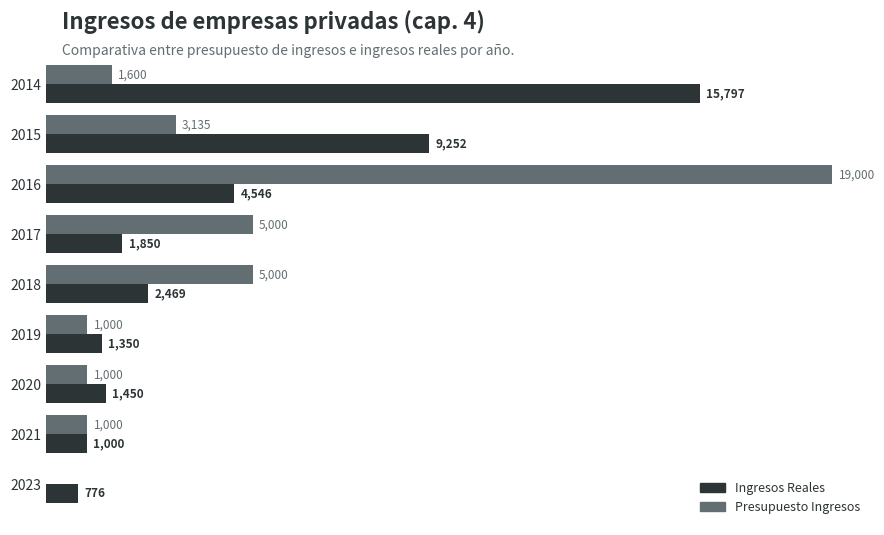

Between 2014 and 2018, which series saw the biggest shift?

Ingresos Reales